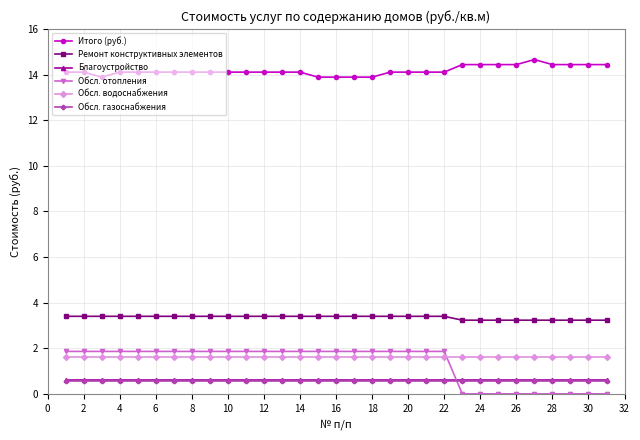

True or false: Благоустройство and Ремонт конструктивных элементов intersect in this chart.

False